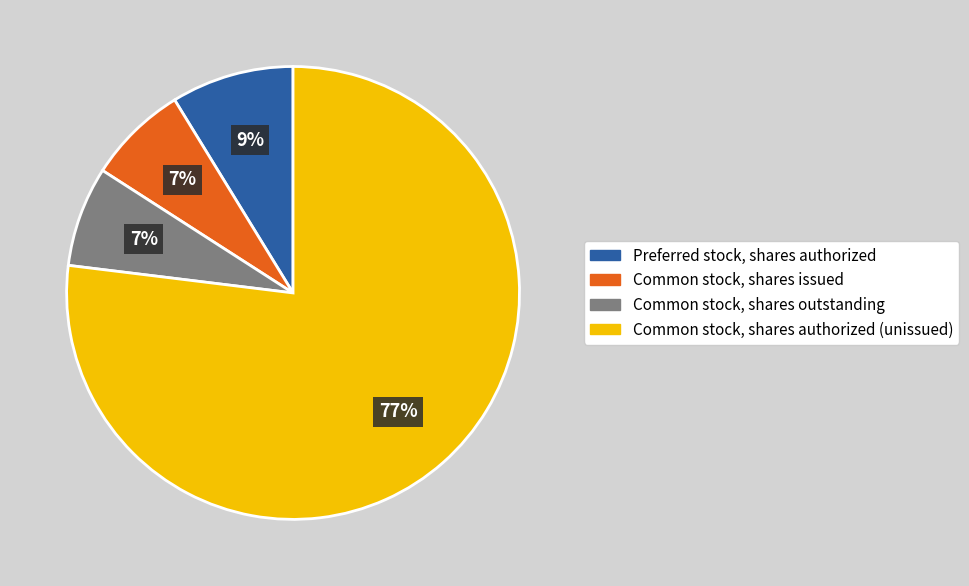

Does any single category account for the majority?

Yes